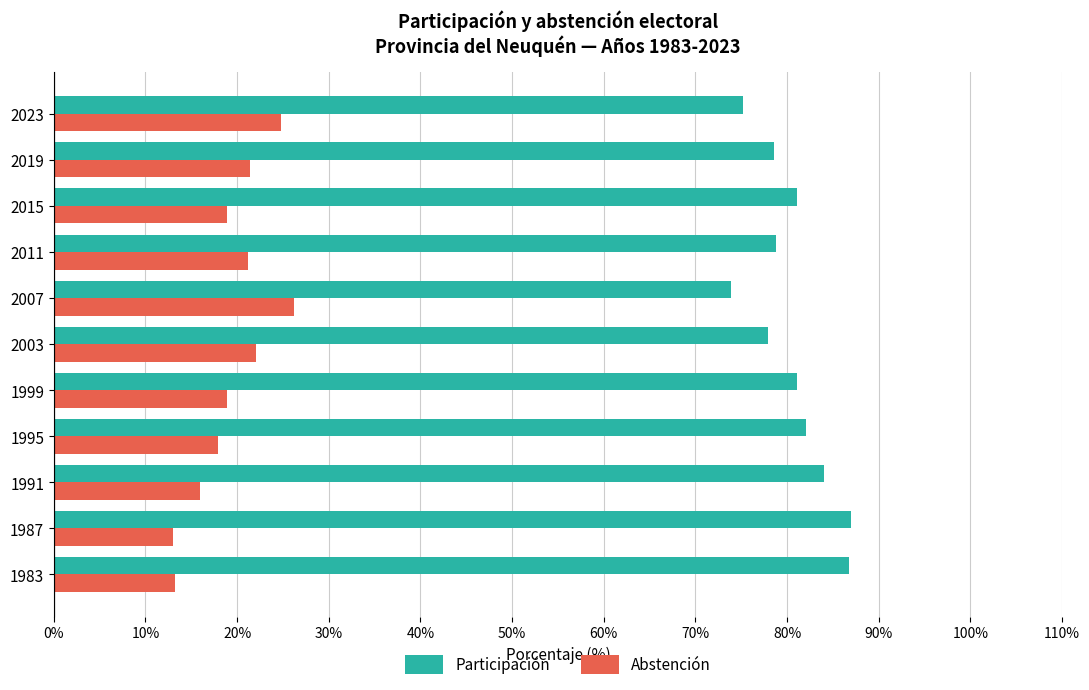

What is the lowest value of the Participación series?

73.8